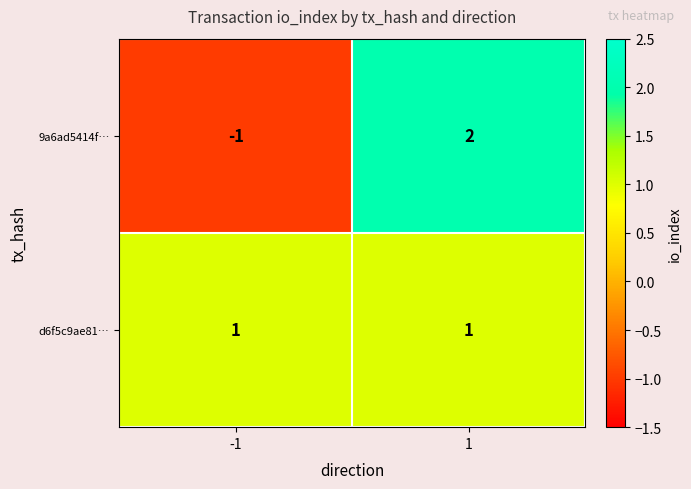

What is the difference between the 9a6ad5414f… values at -1 and 1?

3